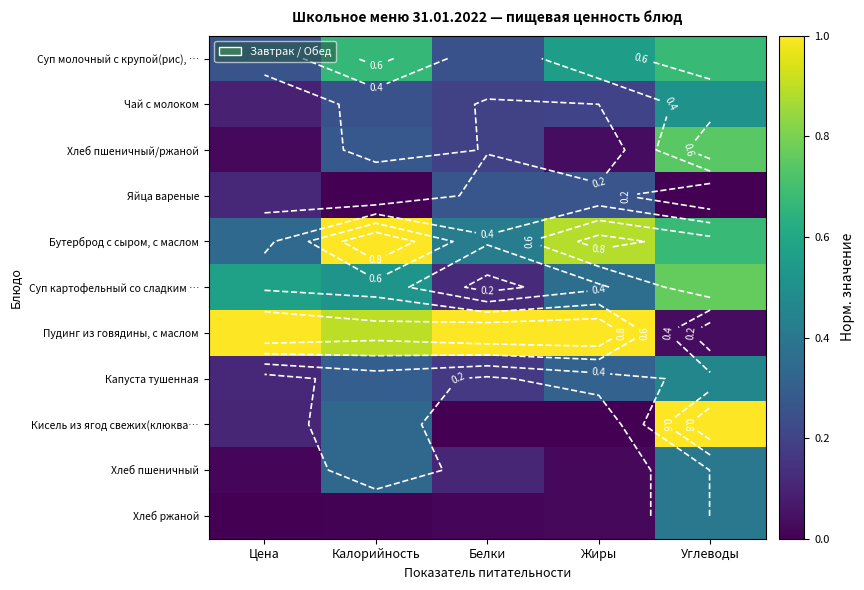

What is the difference between the maximum and minimum values in the Суп молочный с крупой(рис), … series?

0.4